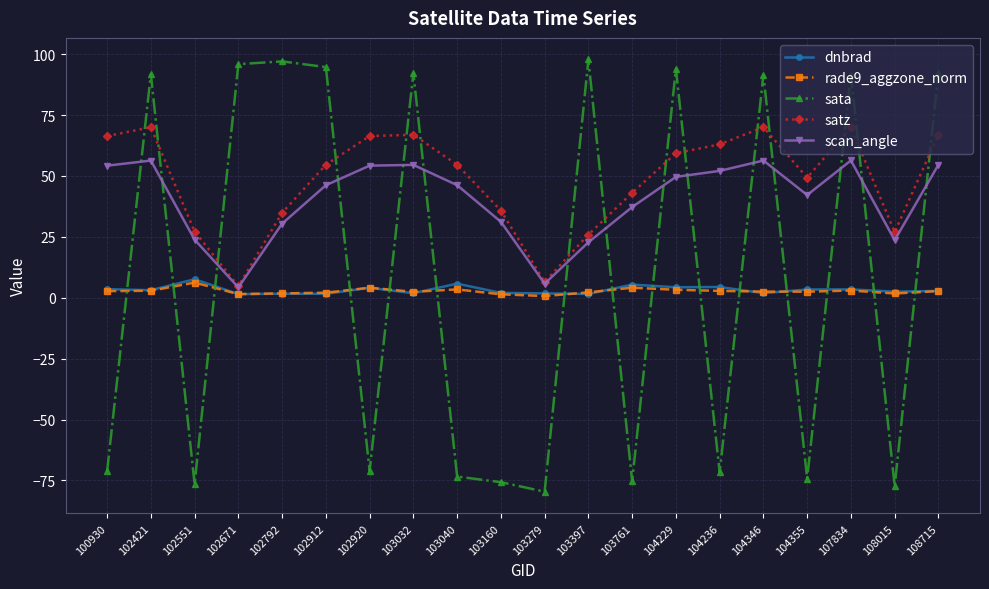

What is the lowest value of the satz series?

4.8